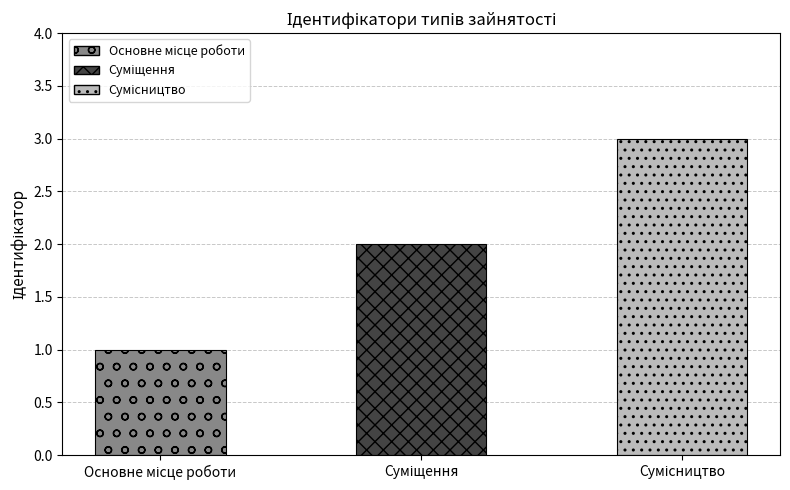

What is the label of the 3rd bar from the left?

Сумісництво